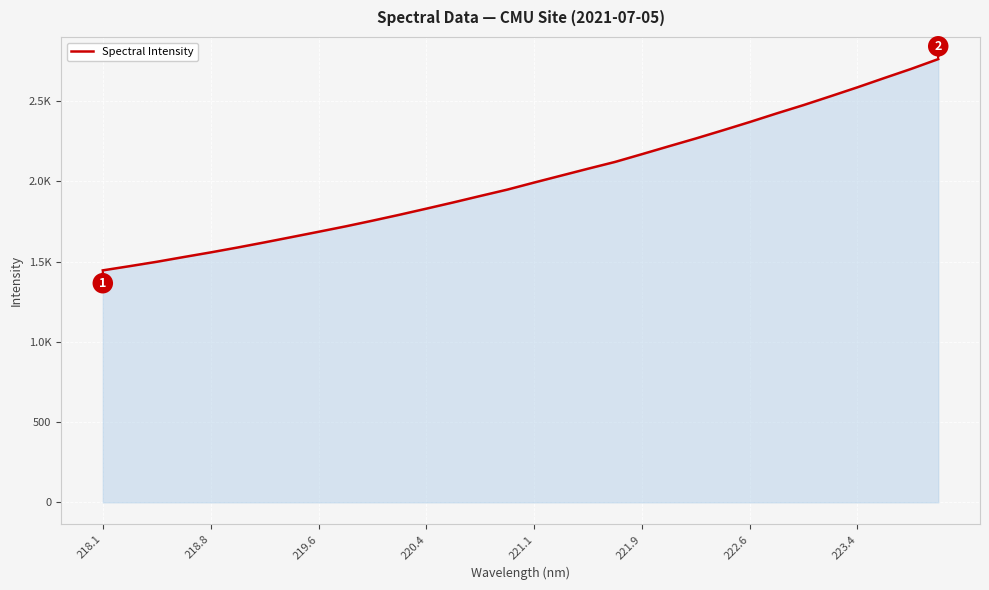

Does the chart display data point markers on the line(s)?

No